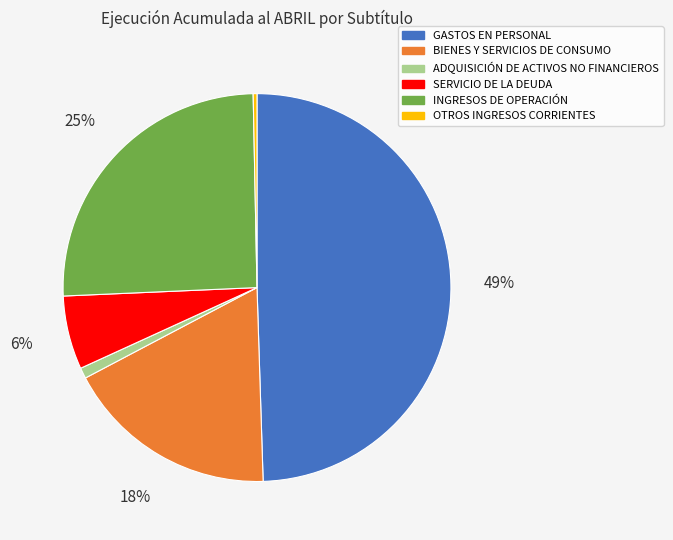

Which slice is the smallest?

OTROS INGRESOS CORRIENTES